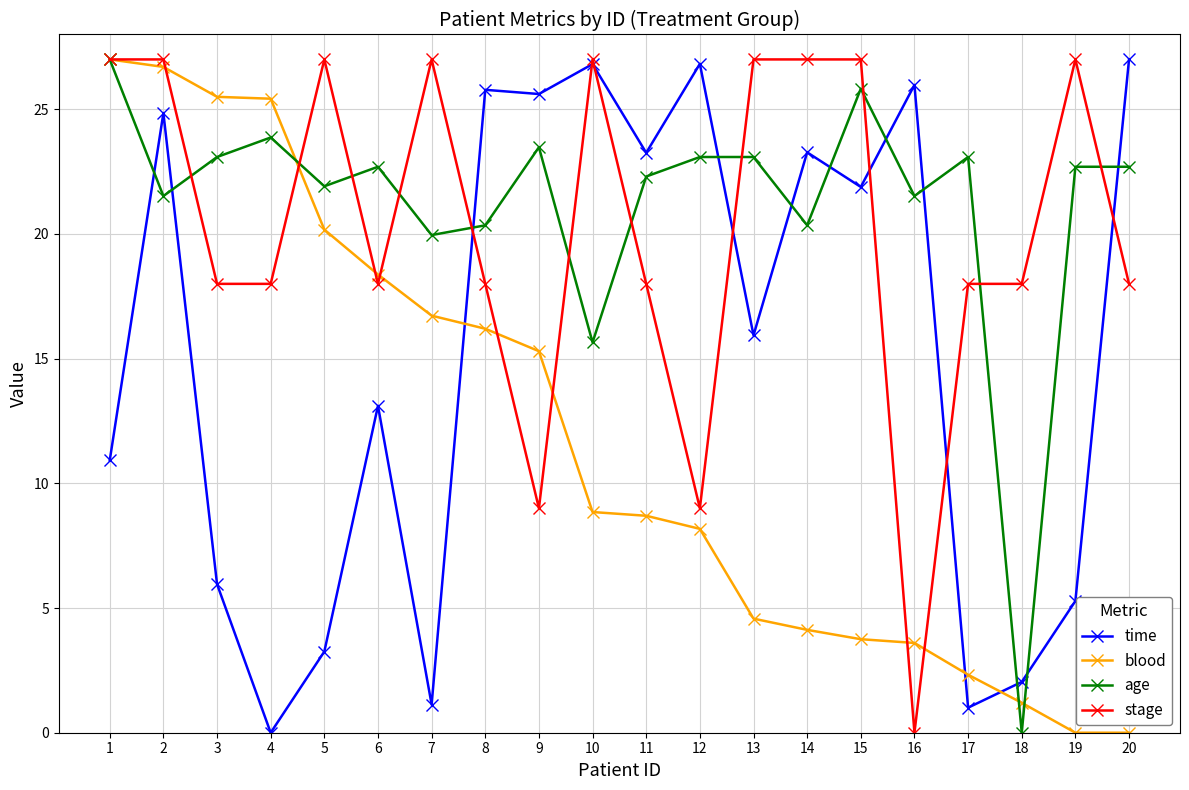

Where is time nearest to the value 13?

6